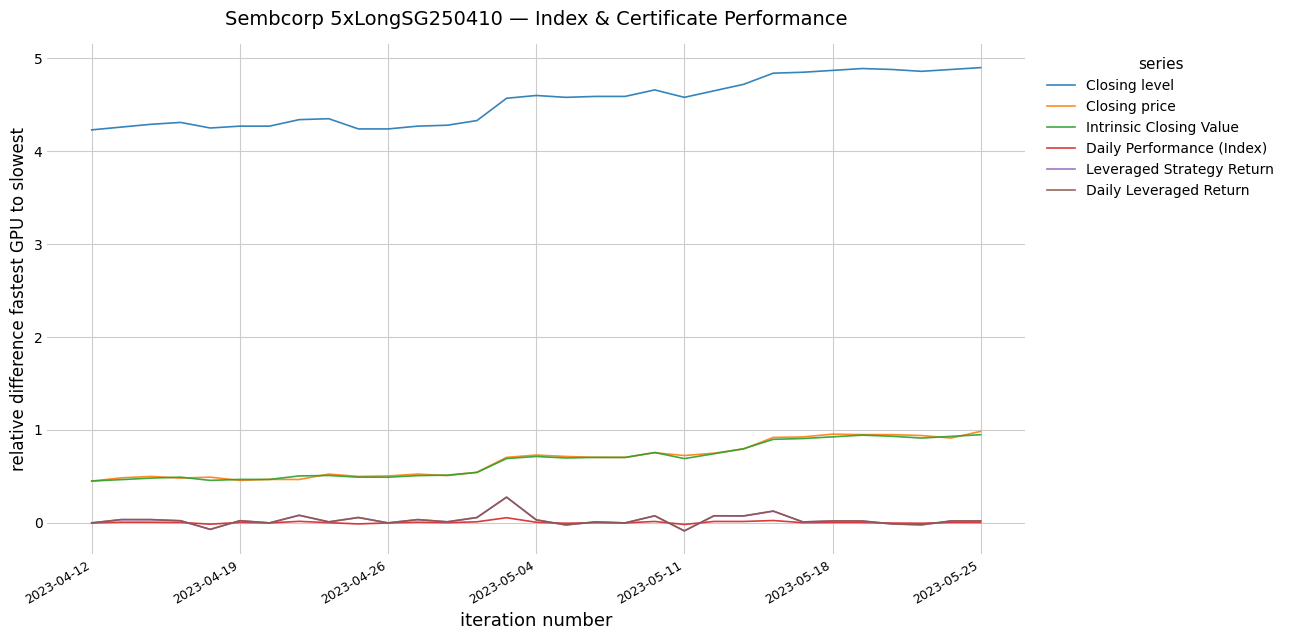

True or false: Intrinsic Closing Value and Leveraged Strategy Return cross at least once.

False